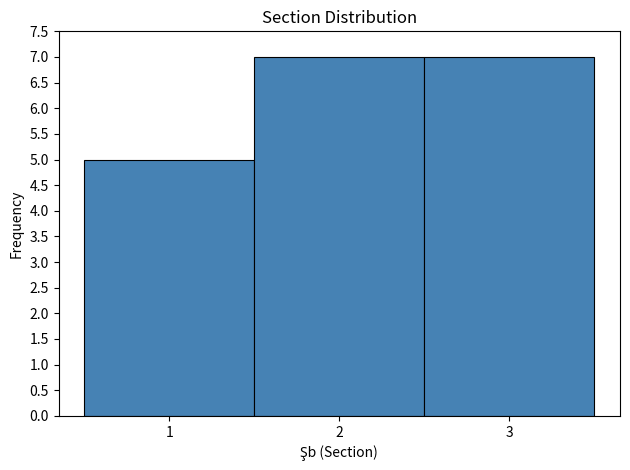

Reading left to right, list every bar in this chart as the range it spans on the x-axis followed by its height. The values are not printed on the chart, so give them approximately, as read against the axis.

0.5 to 1.5: 5
1.5 to 2.5: 7
2.5 to 3.5: 7